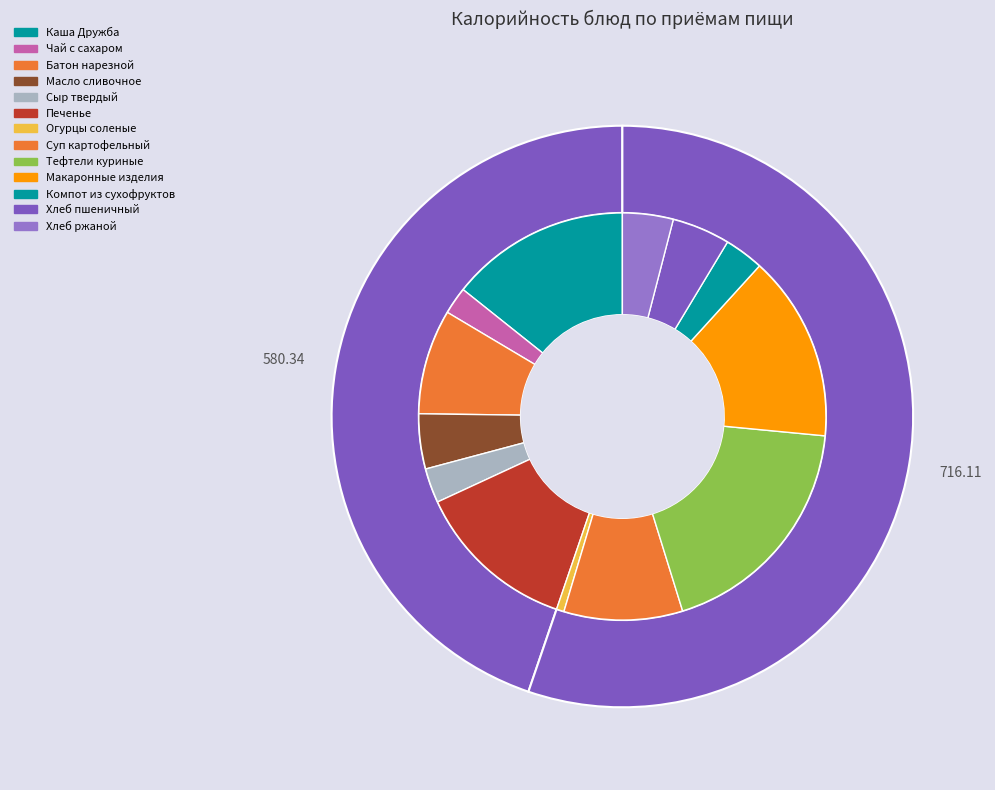

Combined, do Масло сливочное and Хлеб пшеничный account for over 50%?

No